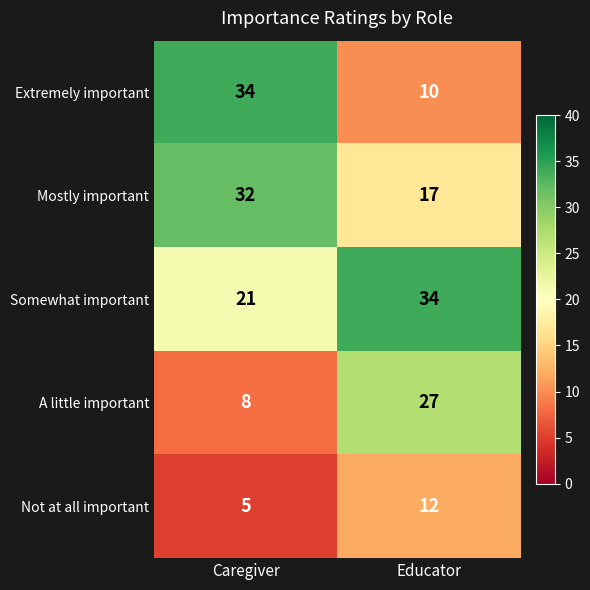

At Educator, list the series in order from smallest to largest.

Extremely important, Not at all important, Mostly important, A little important, Somewhat important